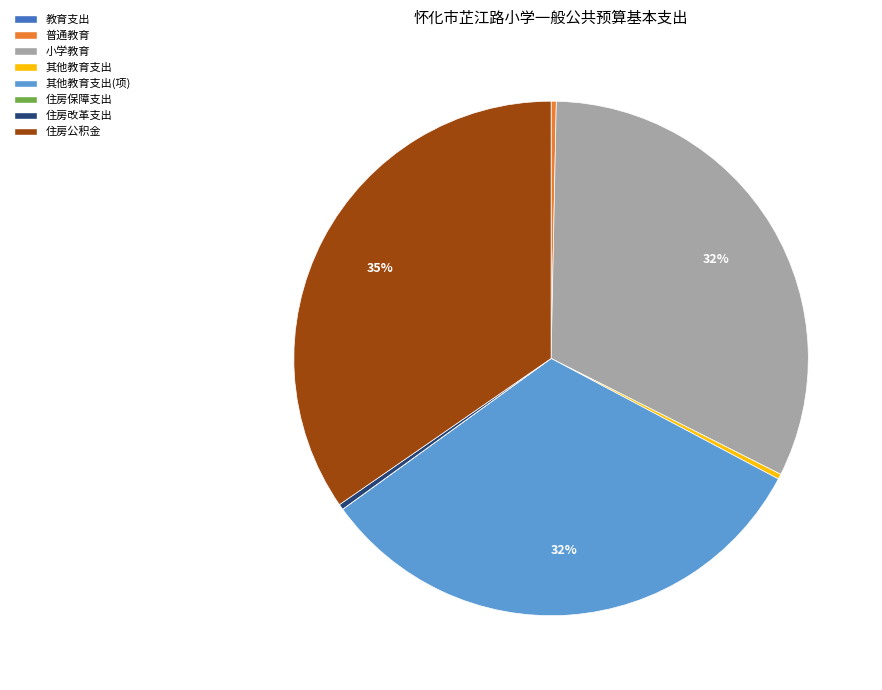

To the nearest percent, what is the average slice percentage?

12%